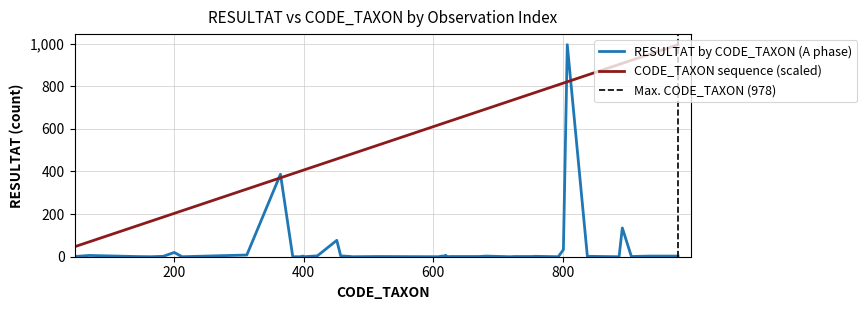

What is the total value across all series at 399?

408.9